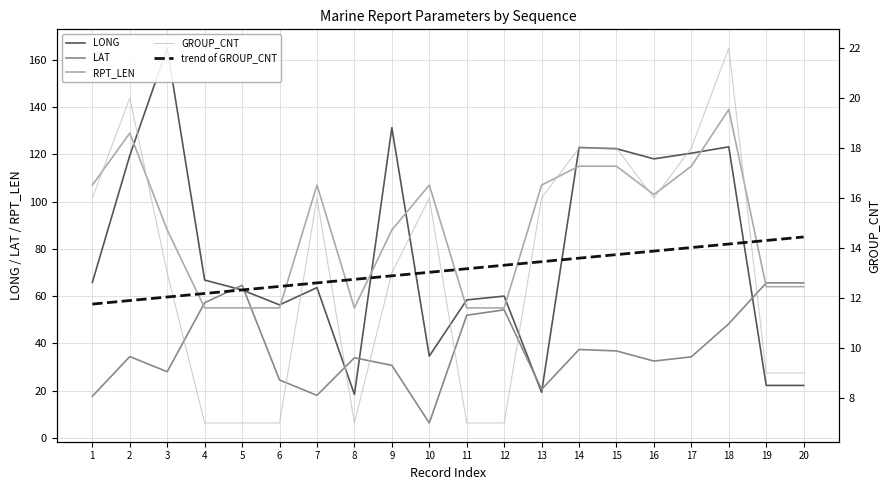

Reading left to right, extract all data points from this chart.

LONG: 65.8	119.5	165.0	66.8	62.6	56.3	63.6	18.4	131.3	34.6	58.4	60.0	19.3	122.9	122.4	118.1	120.5	123.2	22.2	22.2
LAT: 17.6	34.4	28.0	57.2	64.6	24.5	18.0	33.9	30.7	6.3	51.9	54.2	20.5	37.4	36.8	32.5	34.3	48.3	65.6	65.6
RPT_LEN: 107.0	129.0	88.0	55.0	55.0	55.0	107.0	55.0	88.0	107.0	55.0	55.0	107.0	115.0	115.0	103.0	115.0	139.0	64.0	64.0
GROUP_CNT: 16.0	20.0	13.0	7.0	7.0	7.0	16.0	7.0	13.0	16.0	7.0	7.0	16.0	18.0	18.0	16.0	18.0	22.0	9.0	9.0
trend of GROUP_CNT: 11.8	11.9	12.0	12.2	12.3	12.5	12.6	12.7	12.9	13.0	13.2	13.3	13.5	13.6	13.7	13.9	14.0	14.2	14.3	14.4